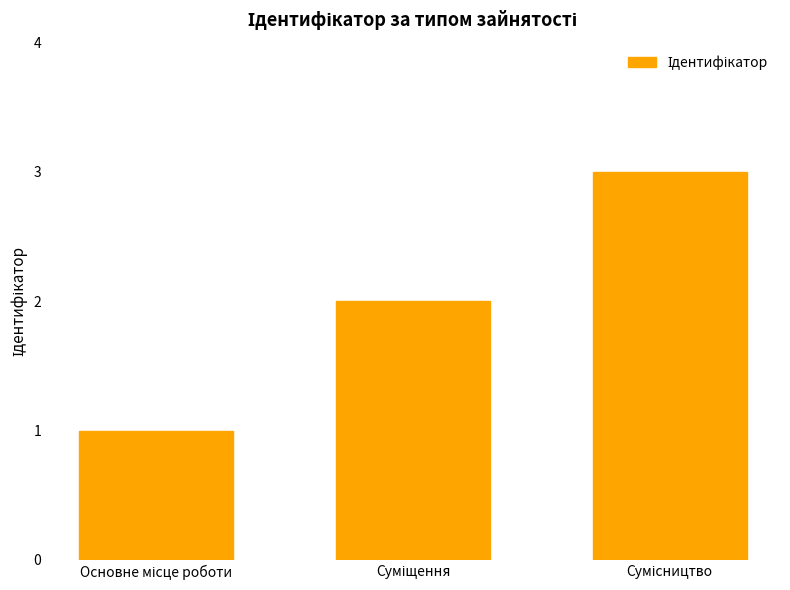

What is the greatest value displayed?

3